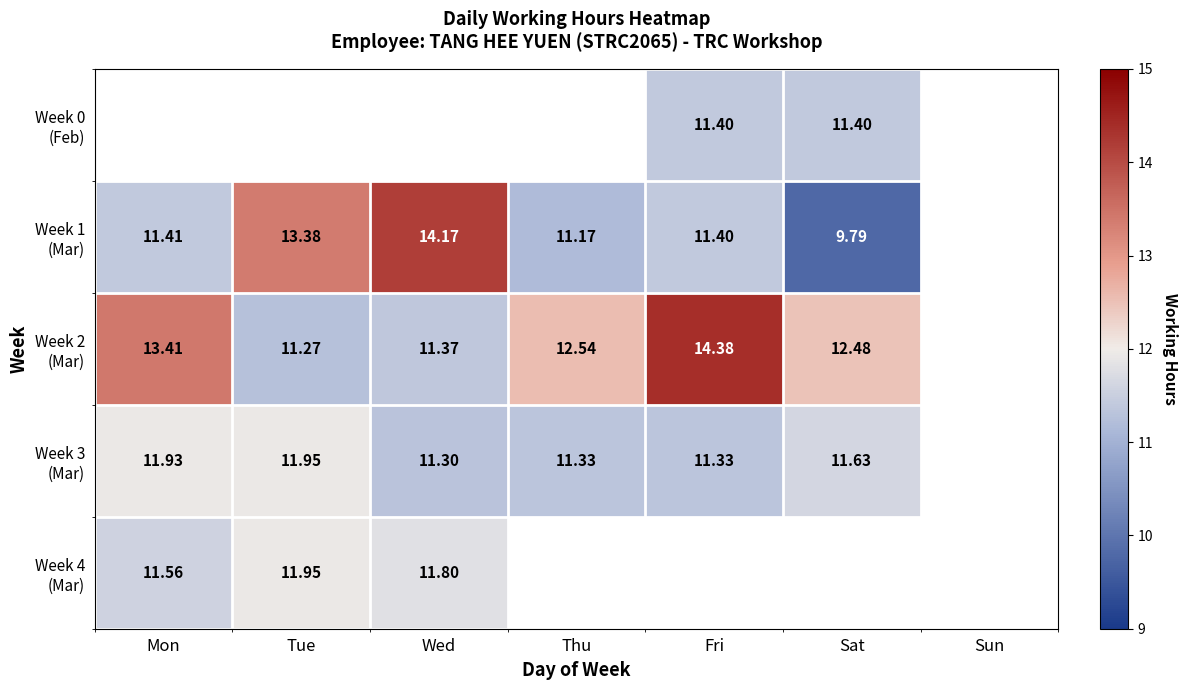

How many categories are shown in the chart?

7